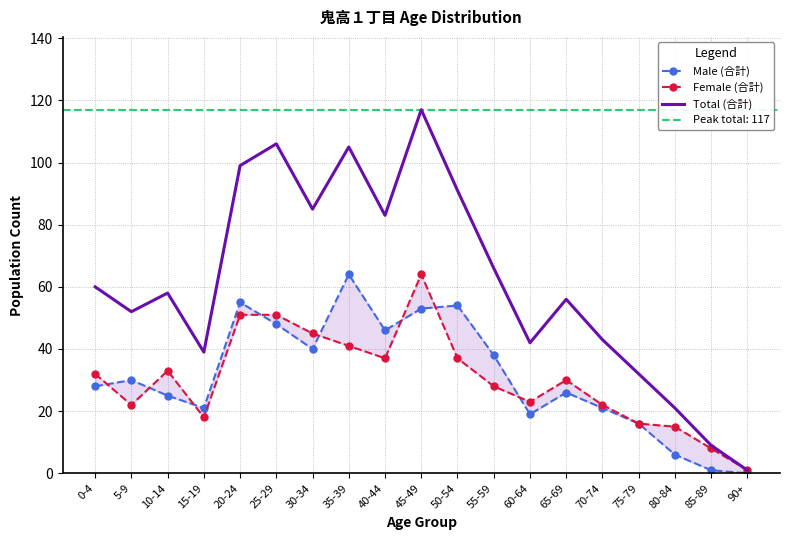

How many data points does each series have?

19